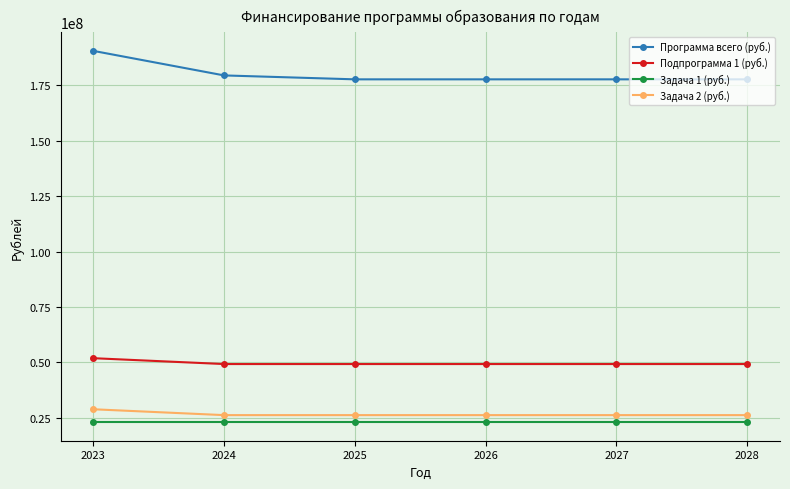

Is the value of Программа всего (руб.) at 2027 greater than the value of Задача 1 (руб.) at 2028?

Yes